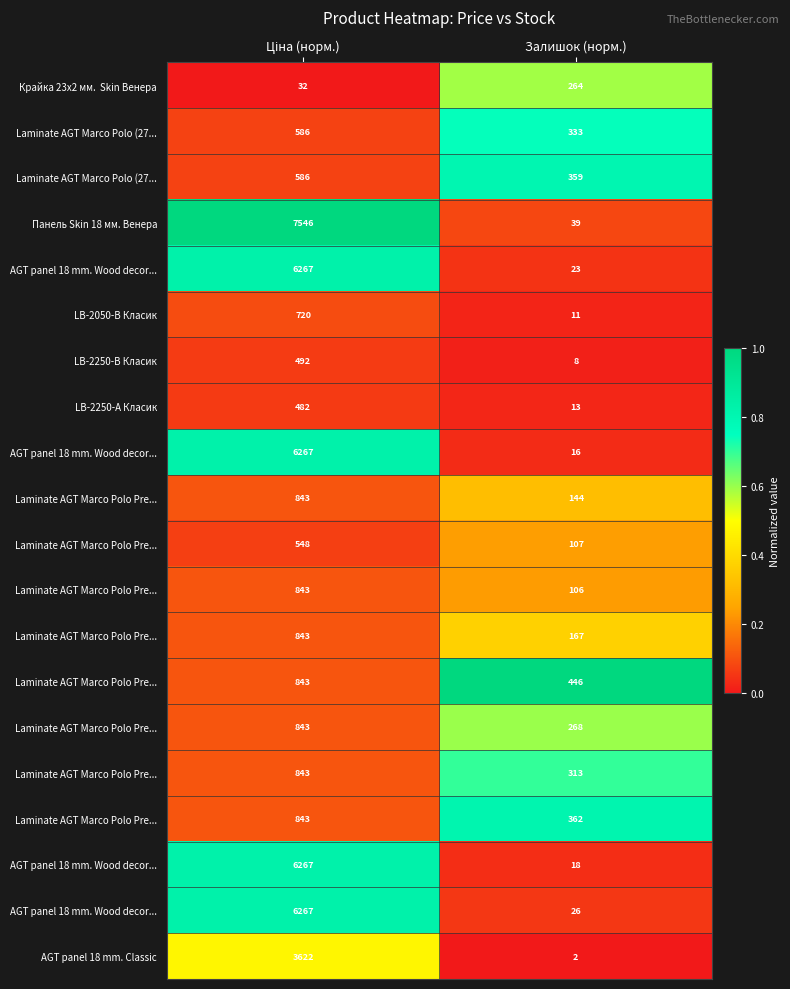

What is the total value across all series at Залишок (норм.)?

6.7